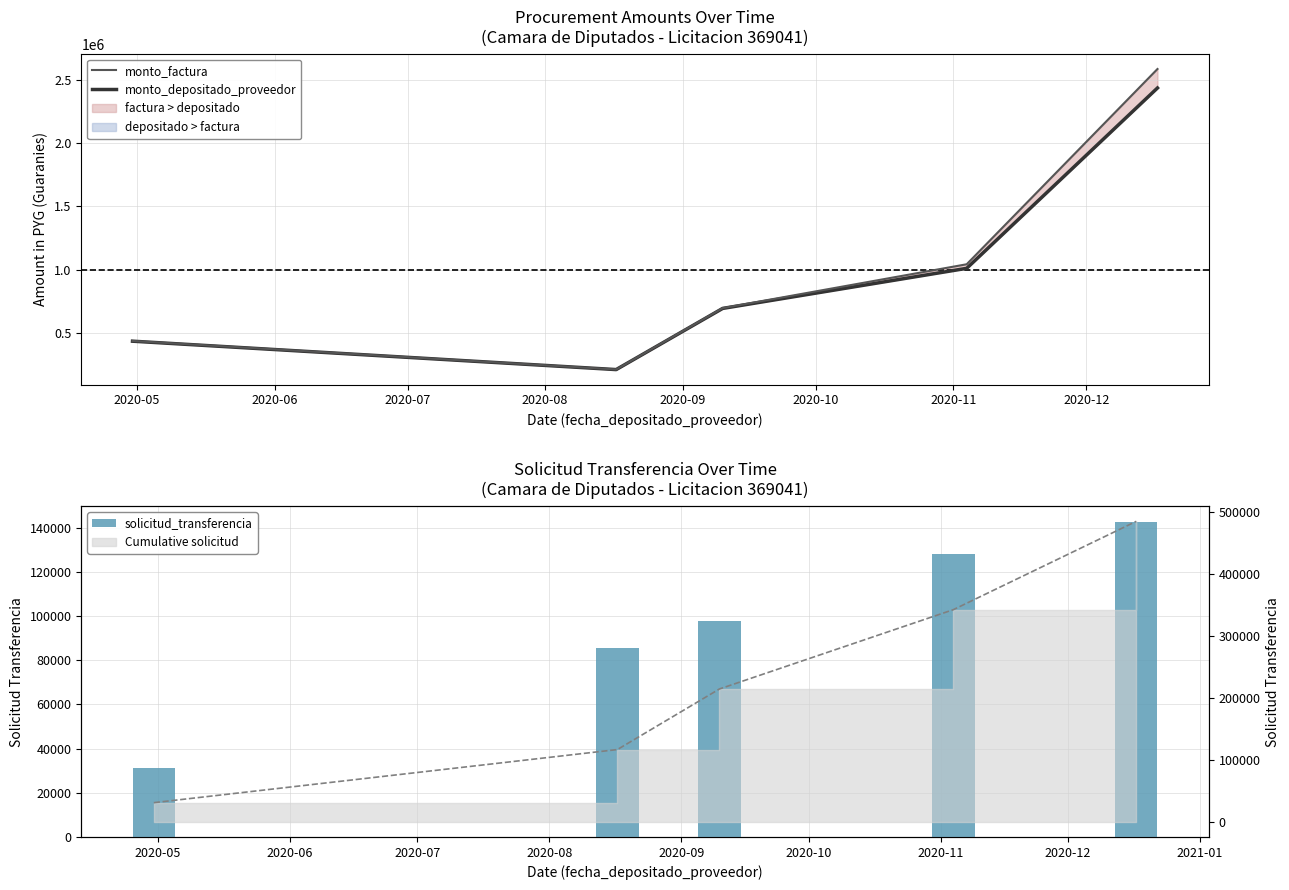

Reading left to right, extract all data points from this chart.

monto_factura: 434250	208440	694800	1042200	2589300
monto_depositado_proveedor: 432671	207682	692273	1009986	2438933
solicitud_transferencia: 31090	85737	97777	128002	142524